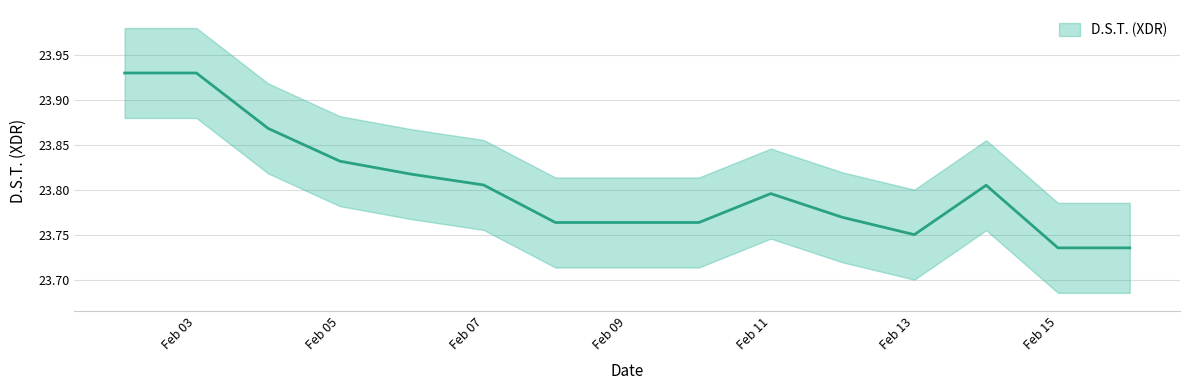

What is the approximate value at Feb 11?

23.8